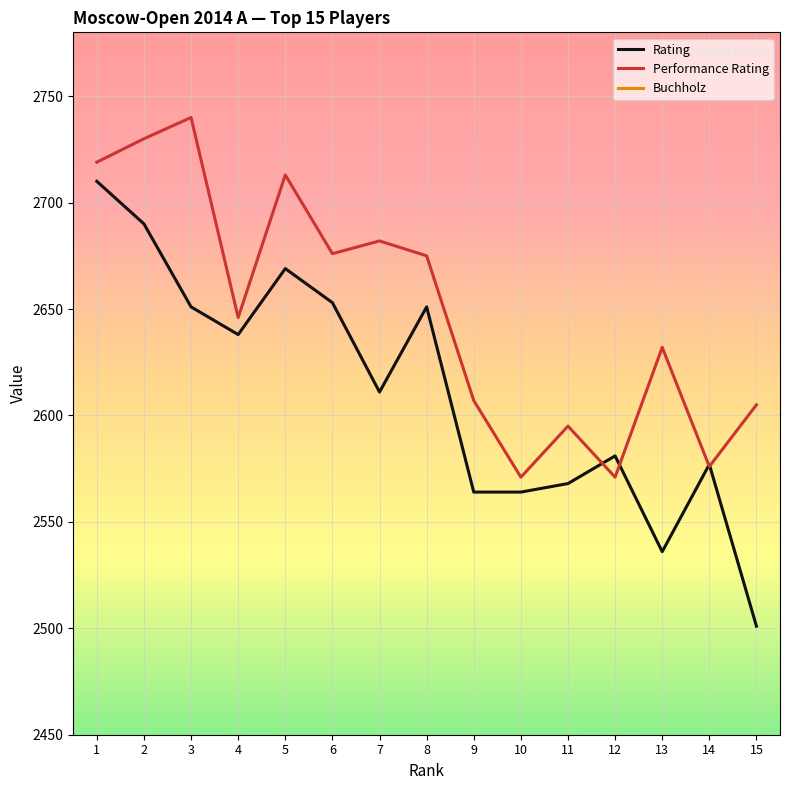

True or false: Buchholz and Performance Rating cross at least once.

False